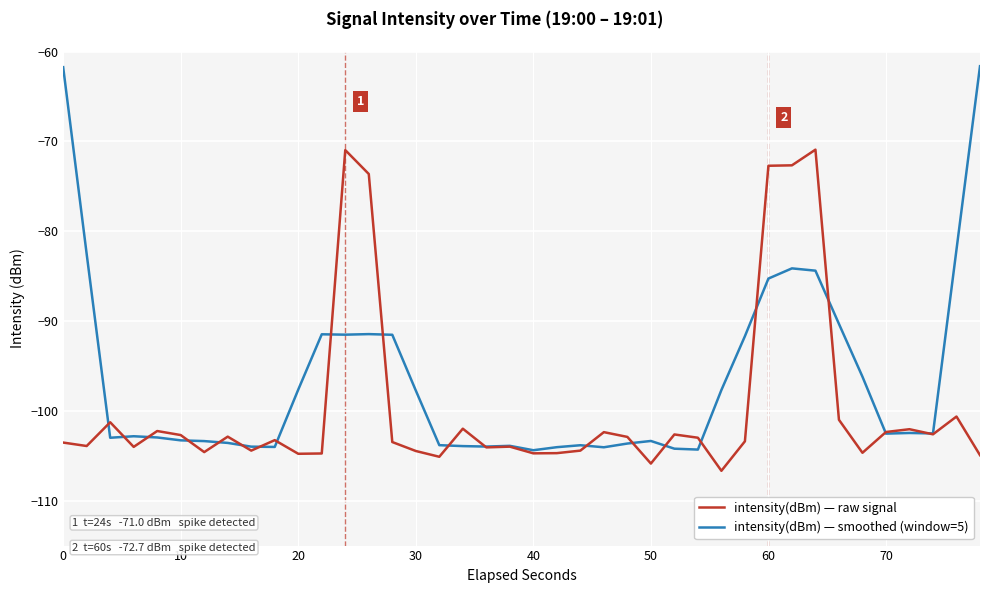

What is the maximum value for intensity(dBm) — smoothed (window=5)?

-61.6